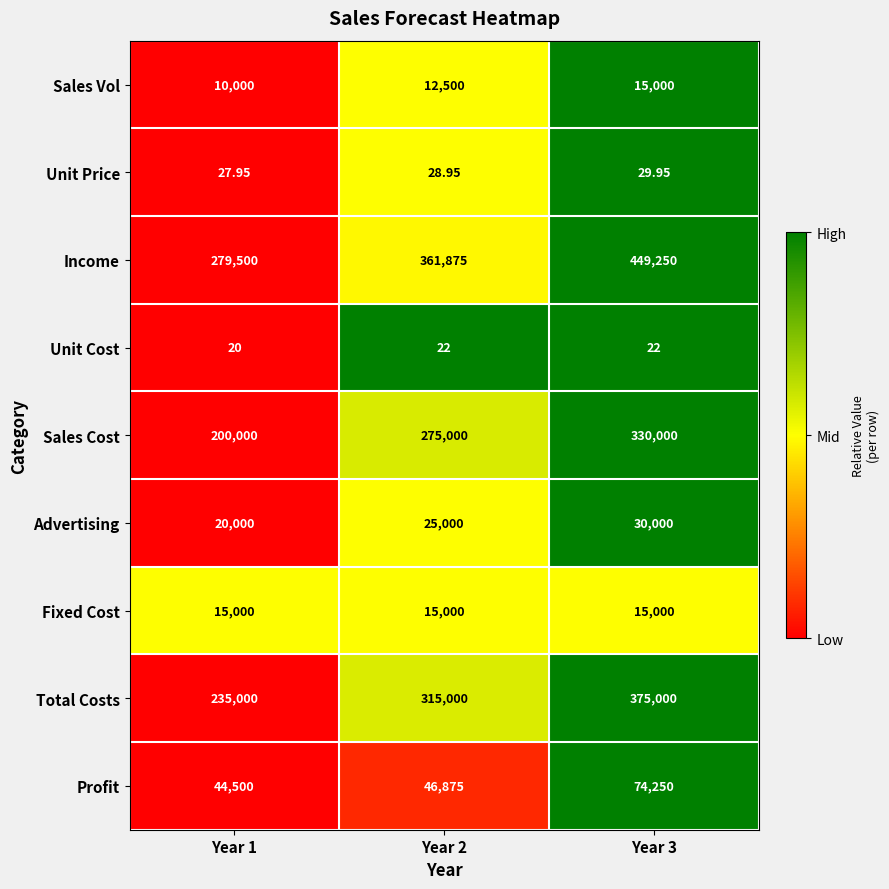

Which series has the largest range (max minus min)?

Income